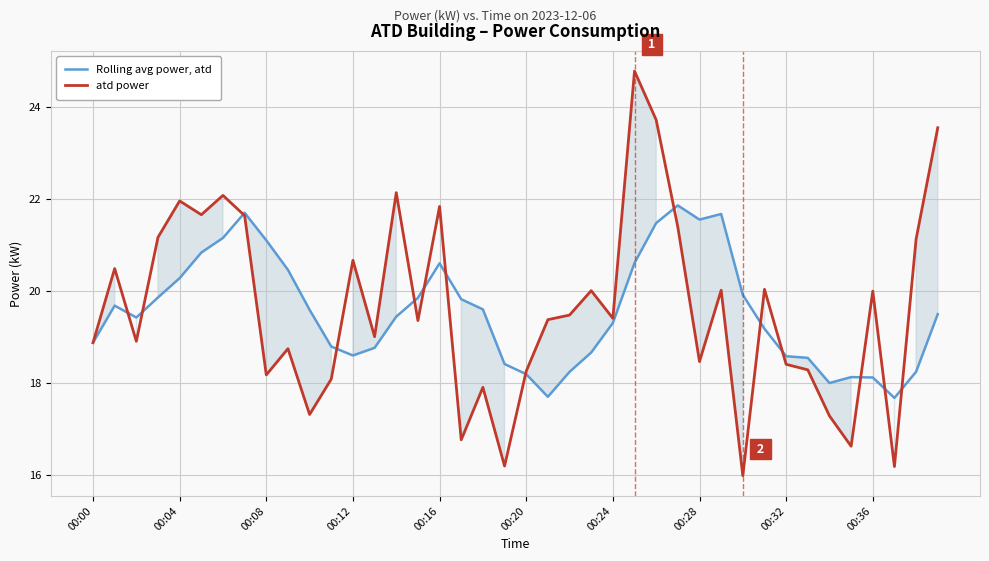

Which series has the largest total across all categories?

atd power